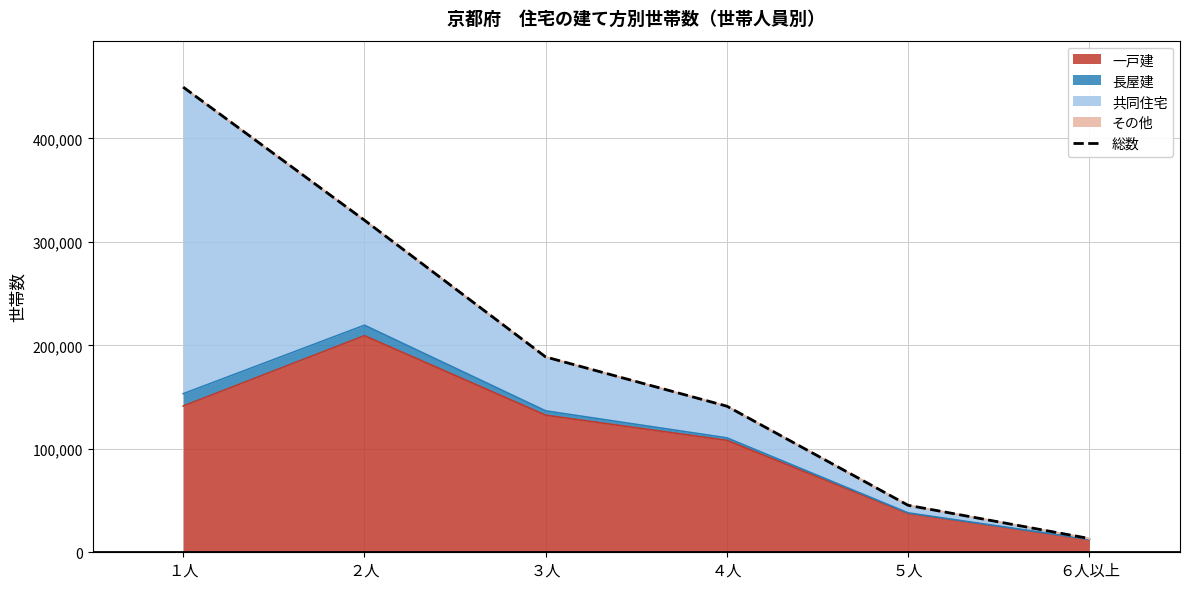

What is the difference between the values at ６人以上 and ３人?

175500